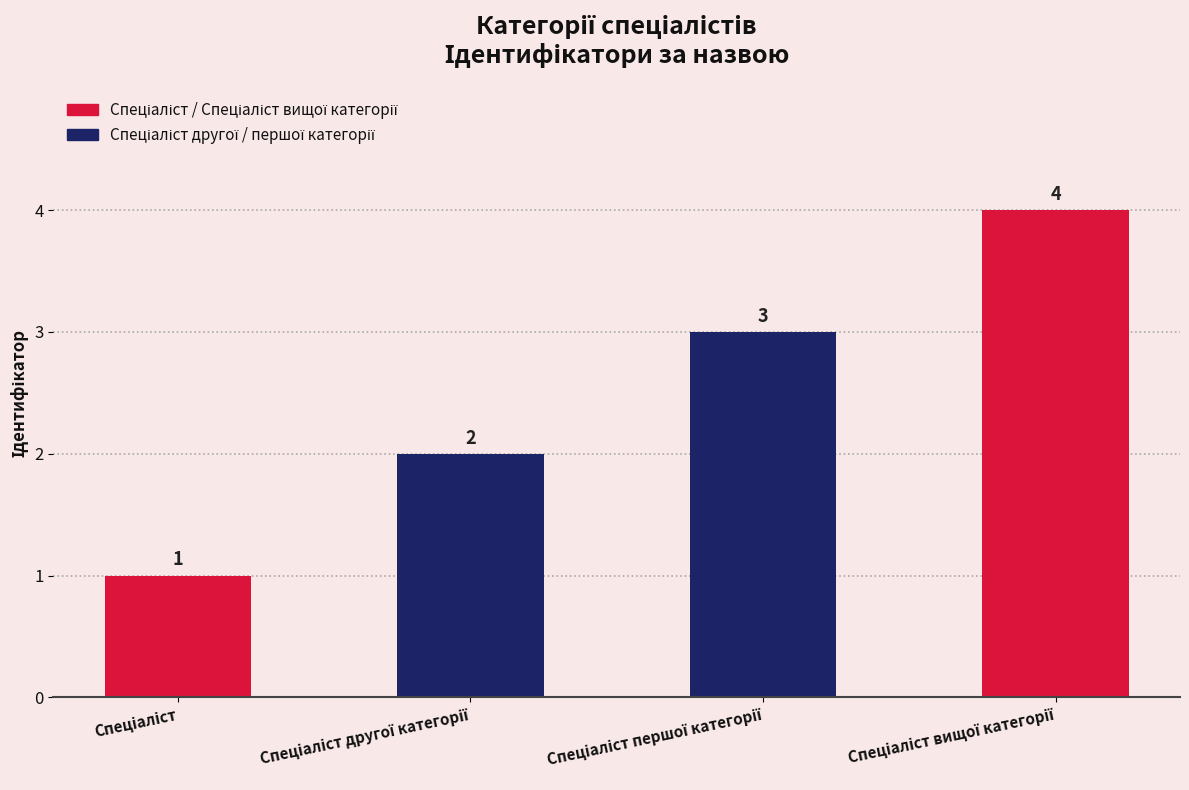

What is the sum of all values?

10